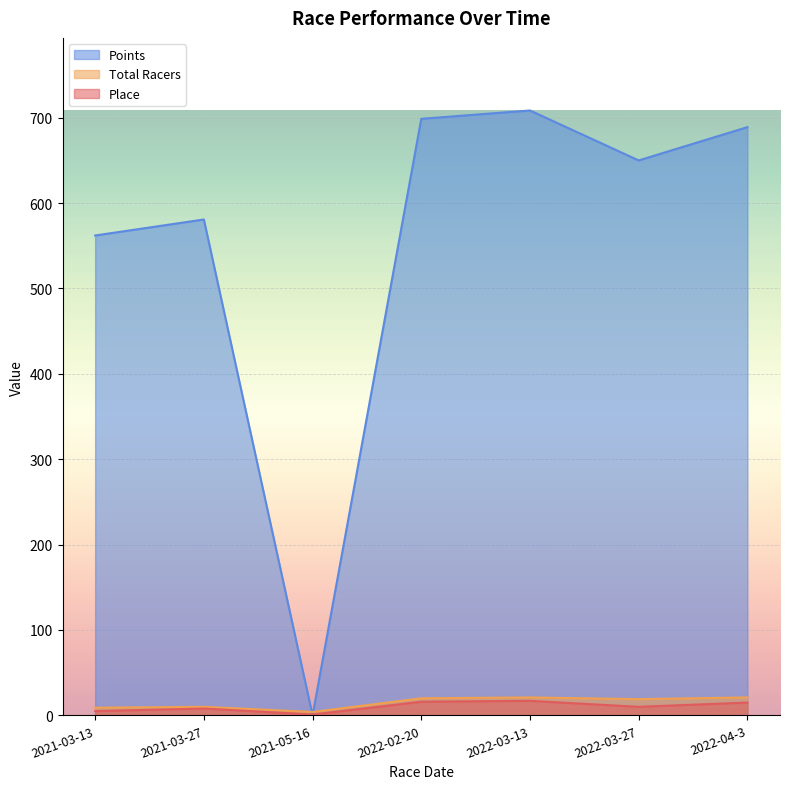

How many lines are shown in the chart?

3